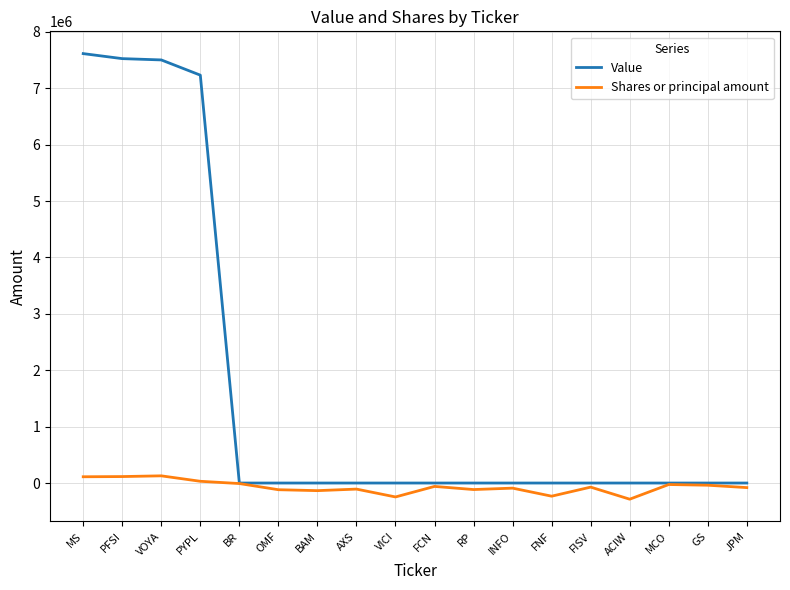

Which category has the highest value across all series?

MS